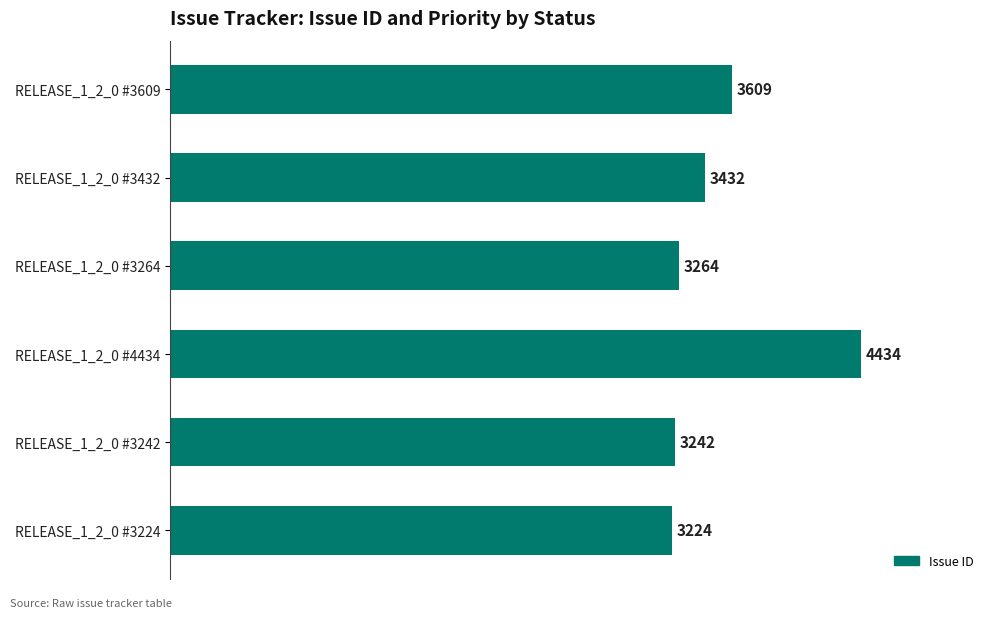

At which label is the value closest to 3829?

RELEASE_1_2_0 #3609